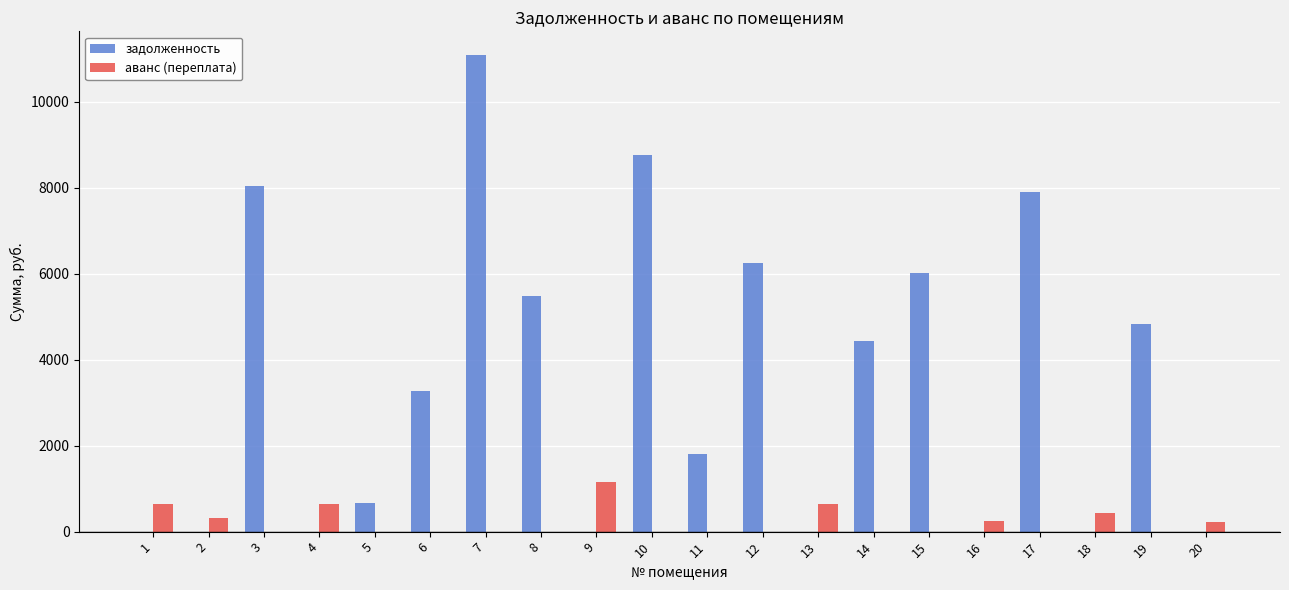

What are all the series names shown in the legend?

задолженность, аванс (переплата)